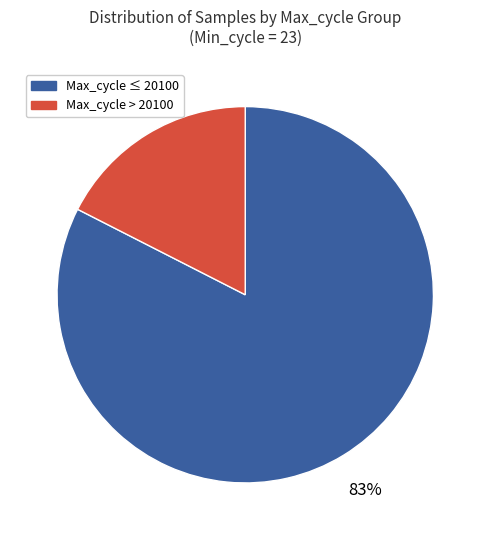

How many segments does this pie chart have?

2